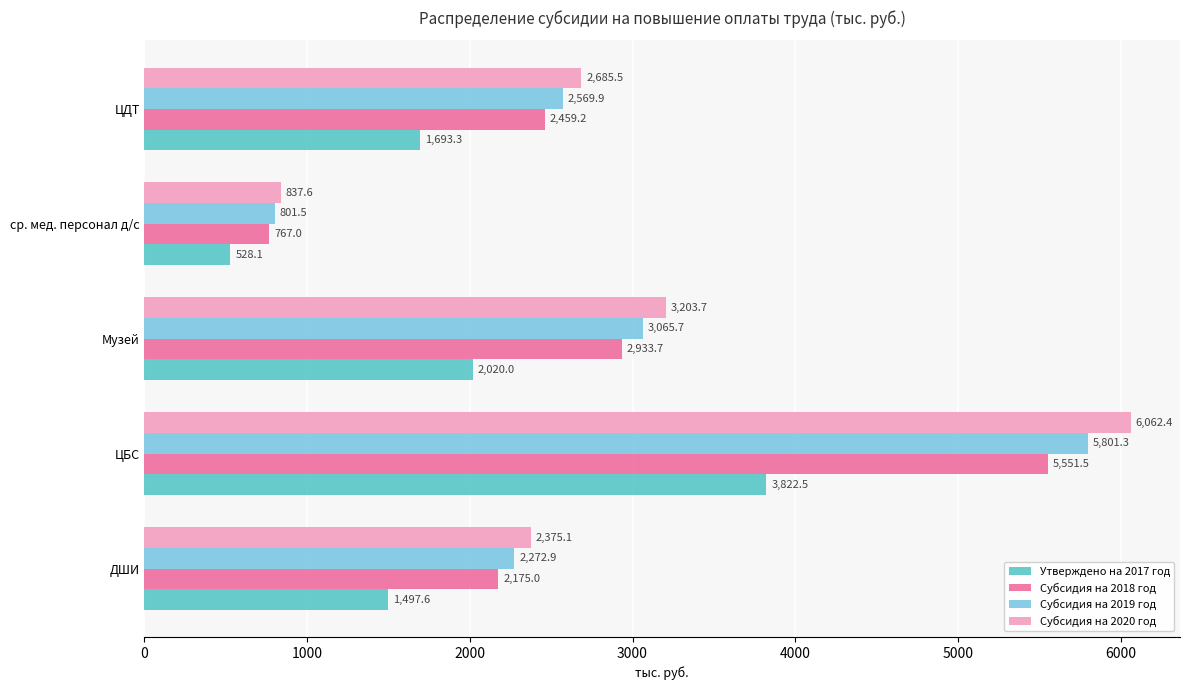

At how many categories does at least one series exceed 1901?

4